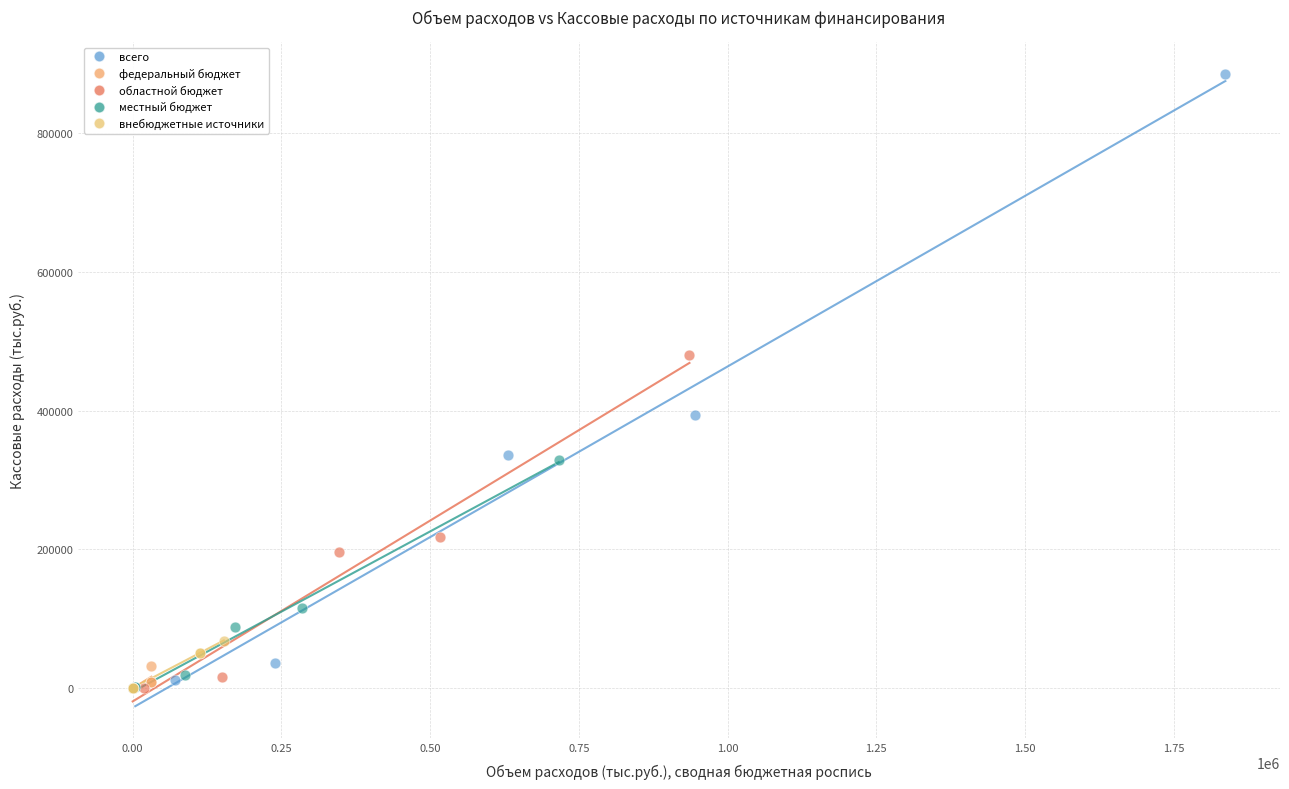

Which series contains the highest Y value?

всего